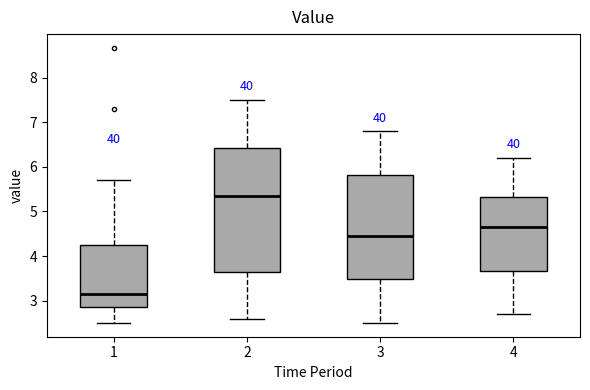

Where does the lower whisker of the box at x = 3 end on the y-axis? The values are not printed on the chart, so give them approximately, as read against the axis.

2.5